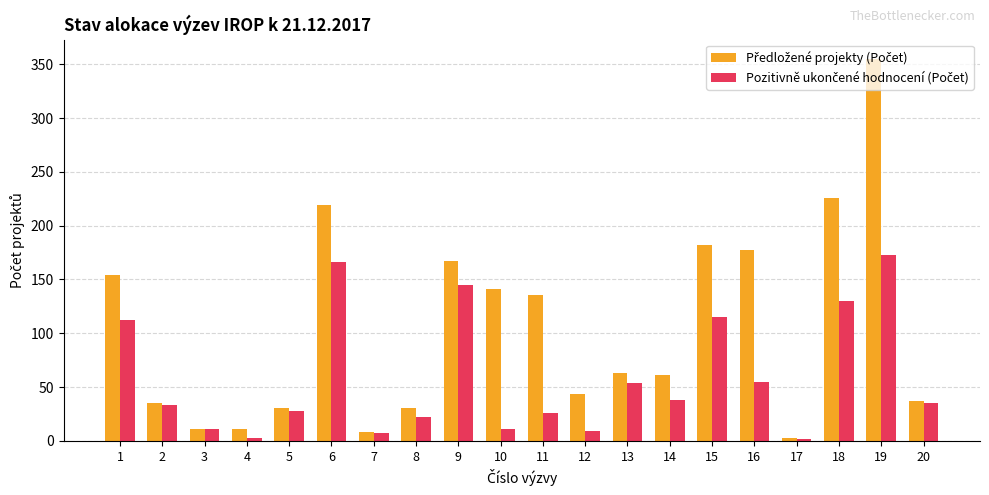

At which category is the sum across all series the highest?

19